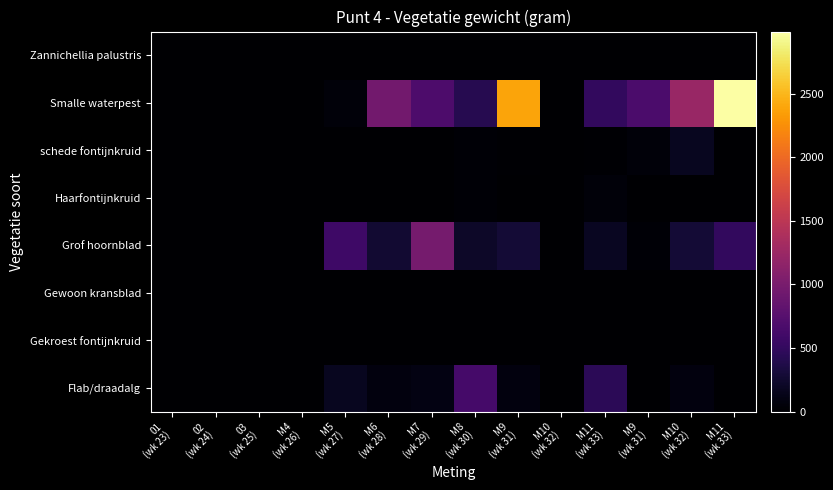

At which category is the sum across all series the highest?

M11
(wk 33)